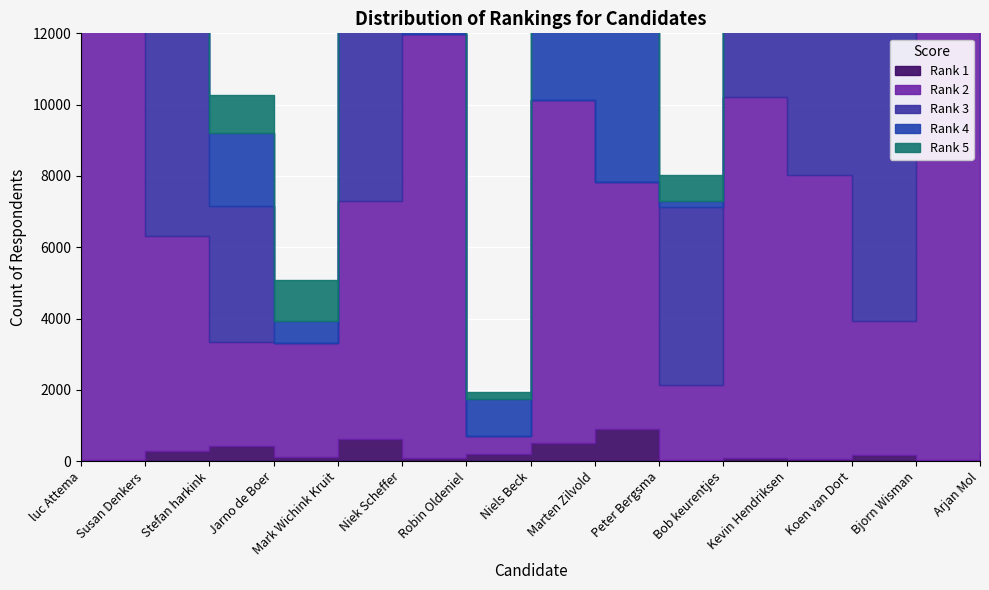

How many interior local peaks does the Rank 3 series have?

3